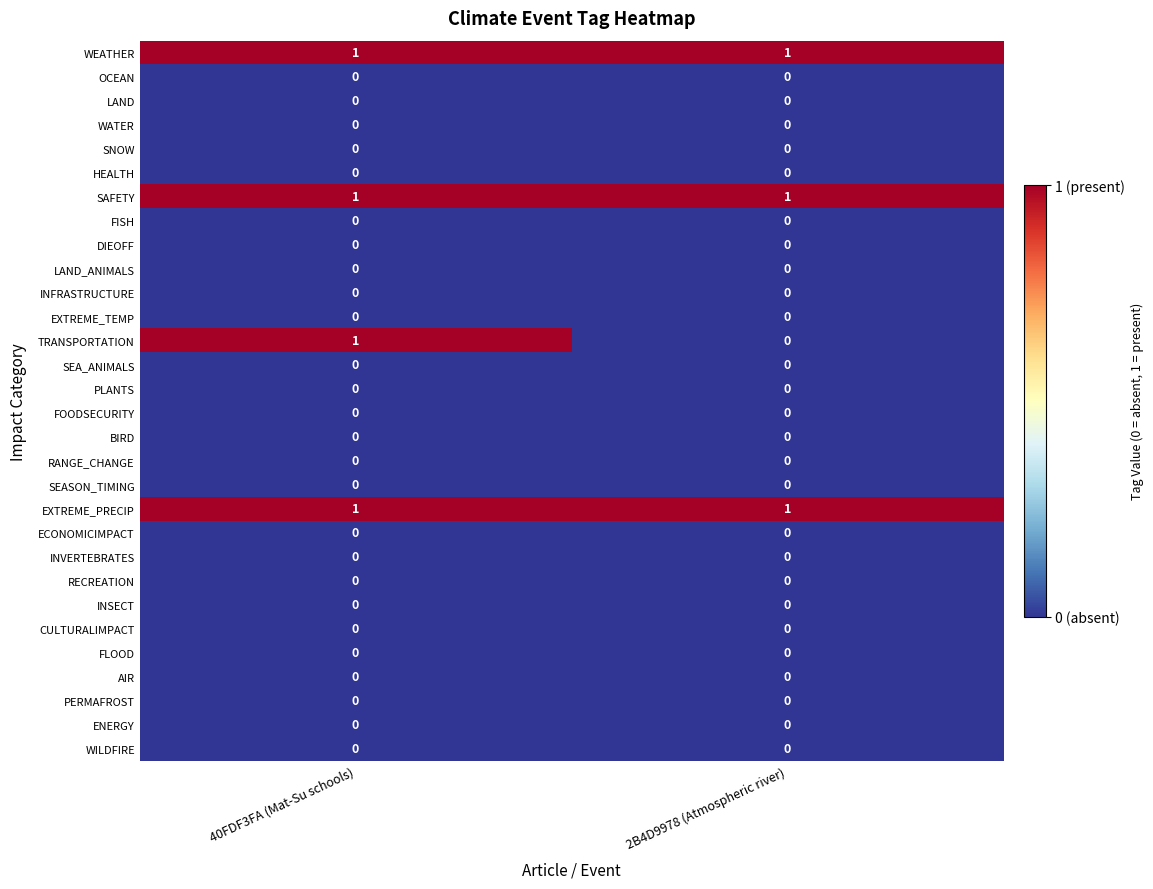

Is the value of WEATHER at 2B4D9978 (Atmospheric river) greater than the value of BIRD at 40FDF3FA (Mat-Su schools)?

Yes